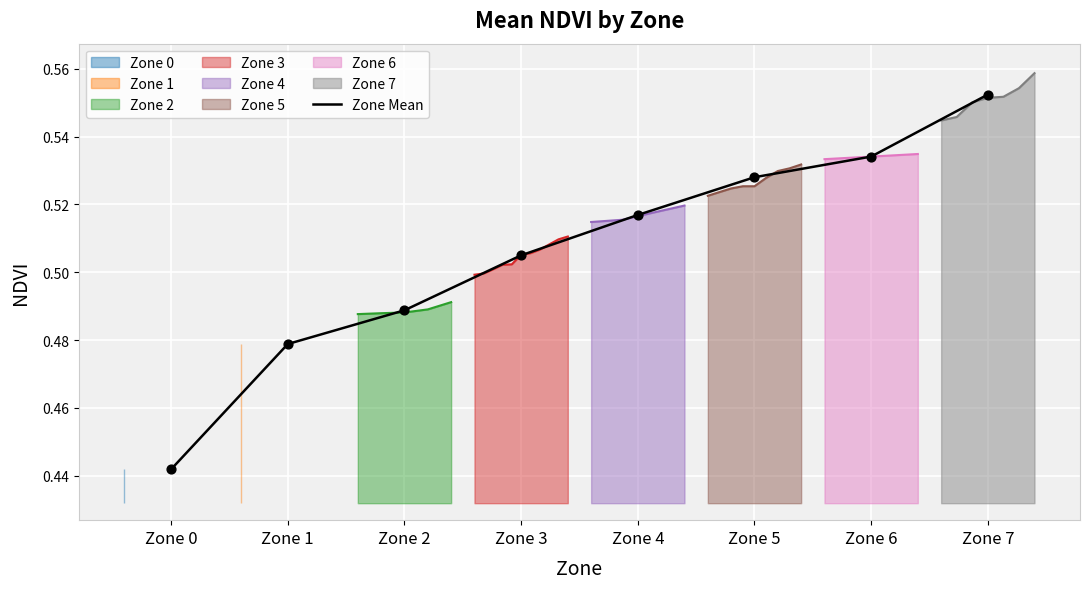

Between Zone 1 and Zone 5, which is larger?

Zone 5